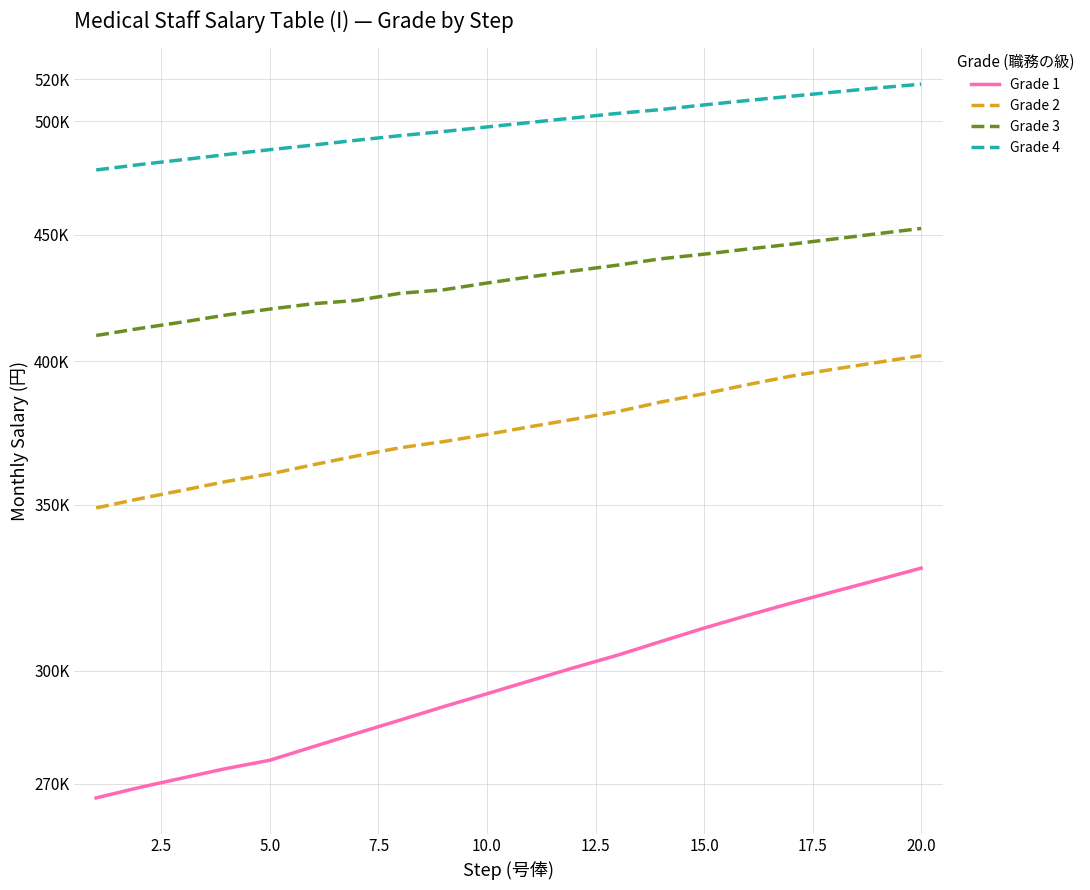

True or false: Grade 3 and Grade 4 cross at least once.

False